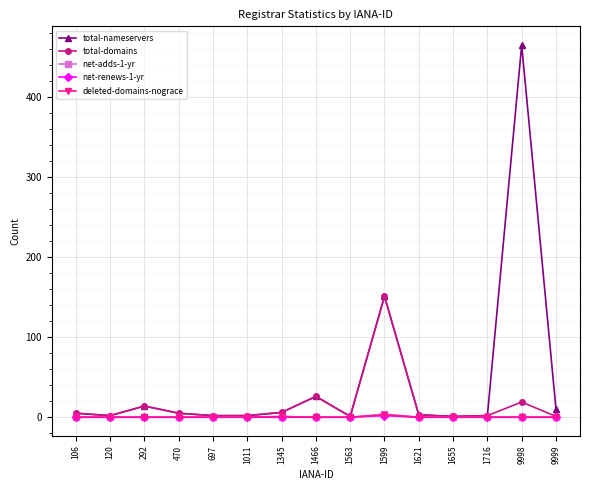

What is the maximum value shown in the chart?

465